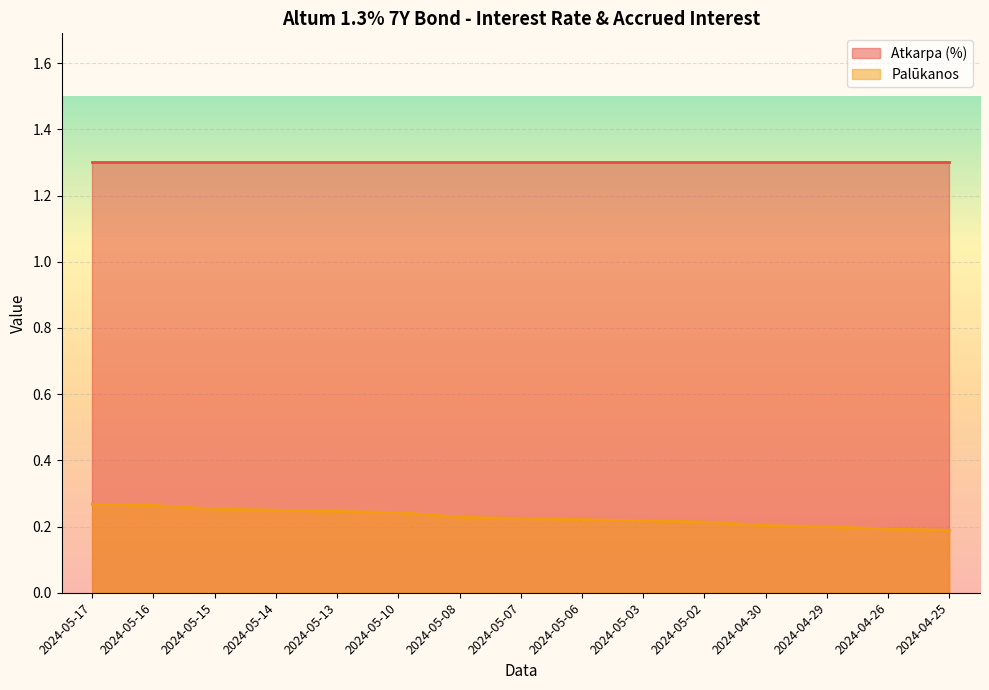

At which label is the value closest to 0?

2024-04-25